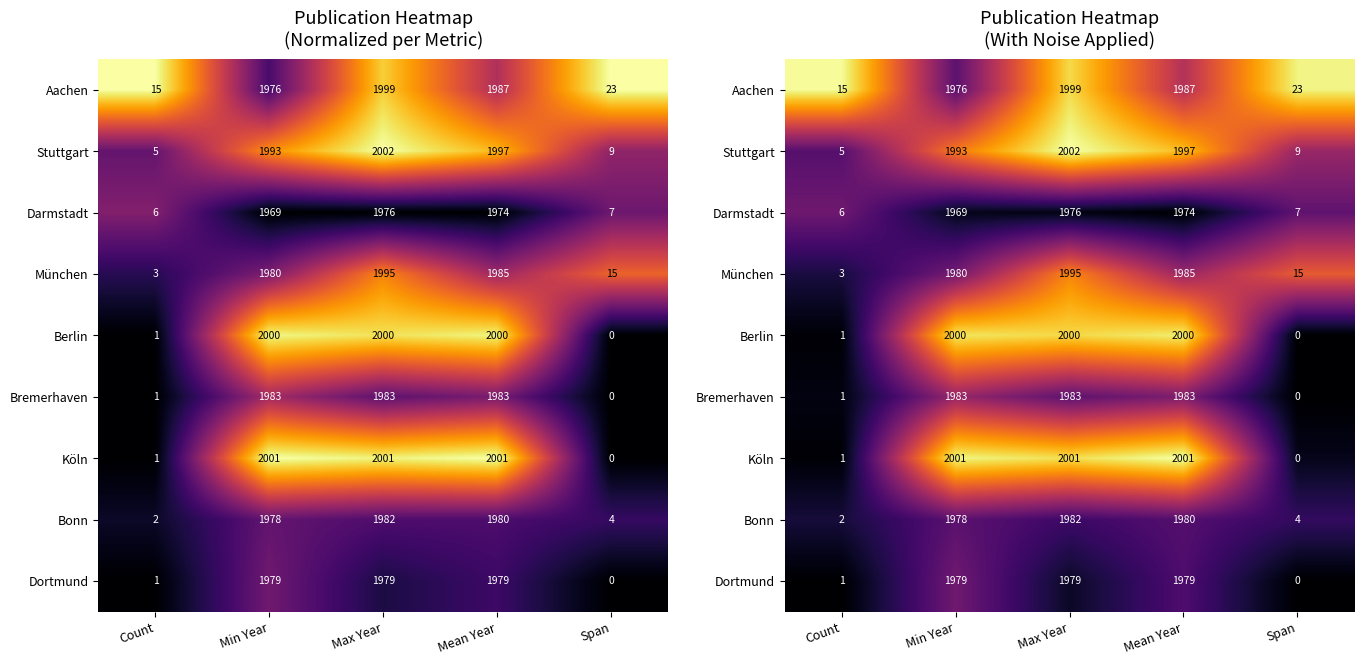

How many series are shown in this chart?

9